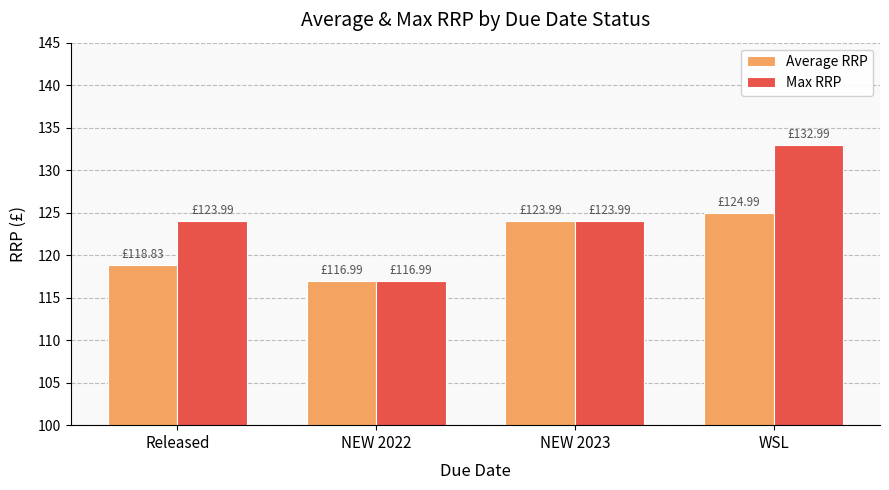

What position from the left is WSL?

4